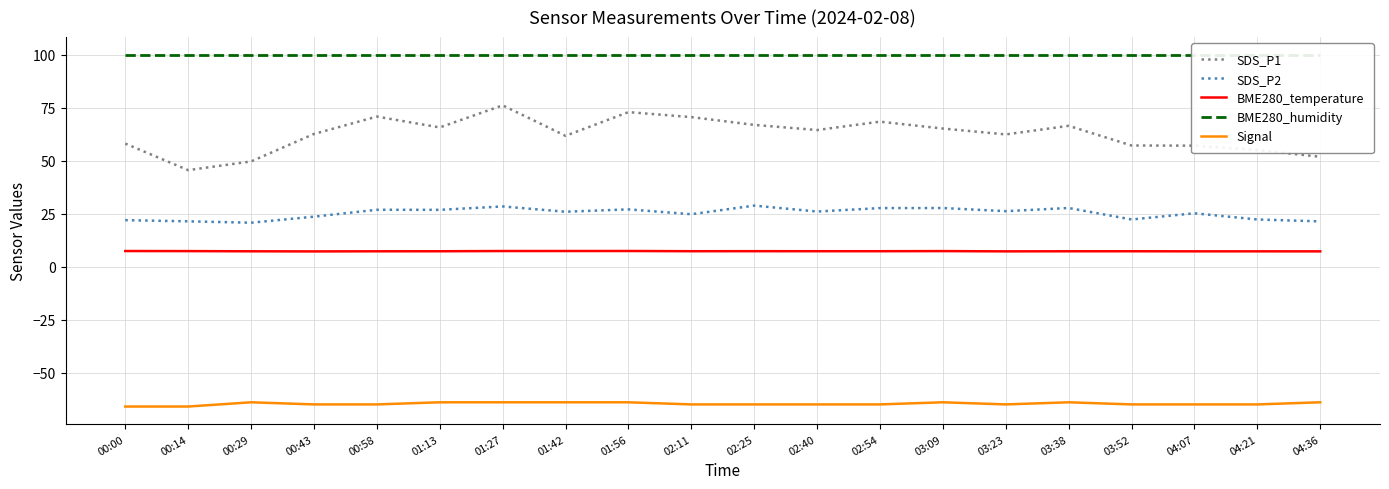

True or false: SDS_P2 has a value of 42.2 at 03:09.

False